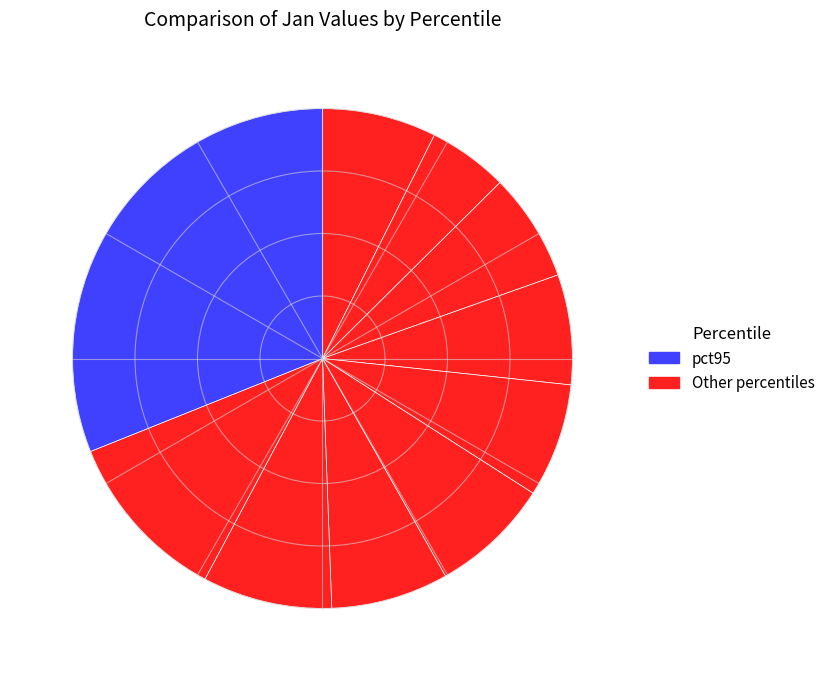

How many slices are in this pie chart?

10